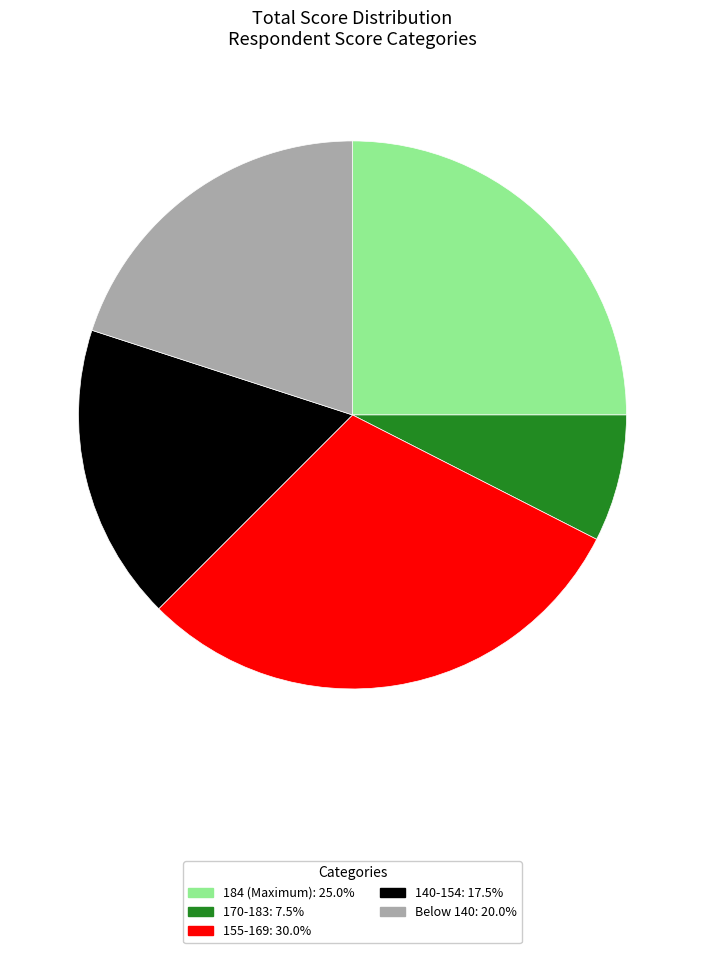

Is there any slice that represents more than half of the pie?

No